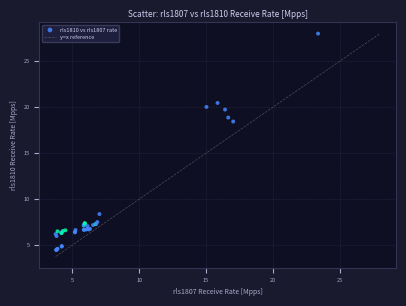

What Y value in the scatter plot is closest to 16?

18.4